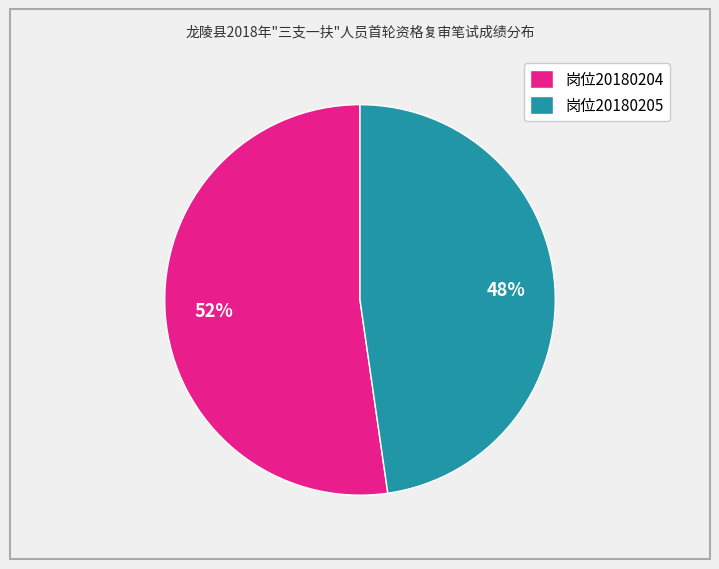

Is the sum of 岗位20180204 and 岗位20180205 greater than half?

Yes